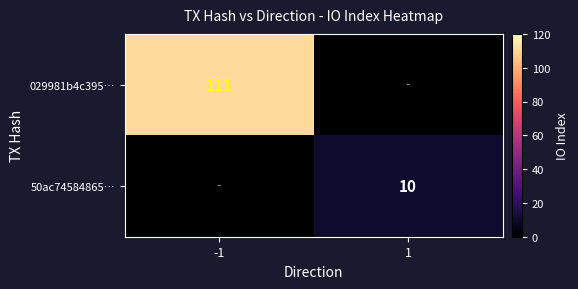

The 50ac74584865… series shows 3 at 1. True or false?

False